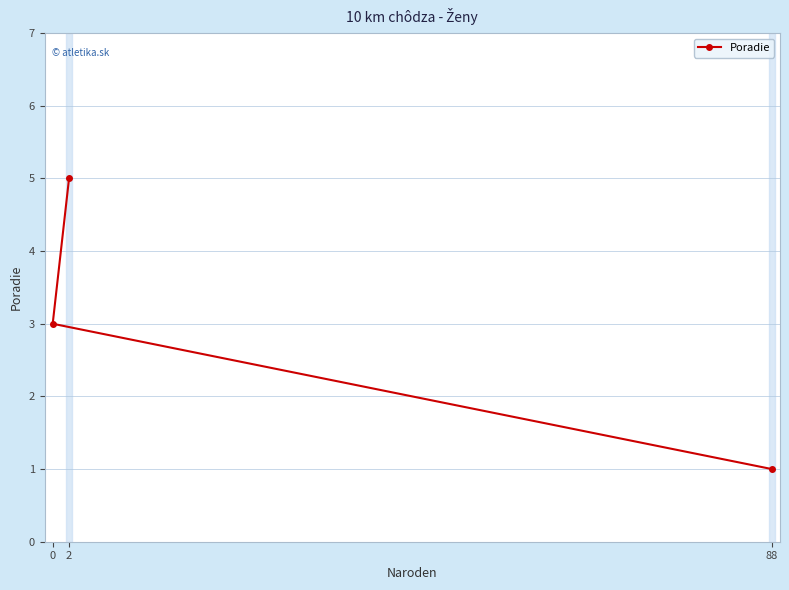

At which label does the data first exceed 3?

2